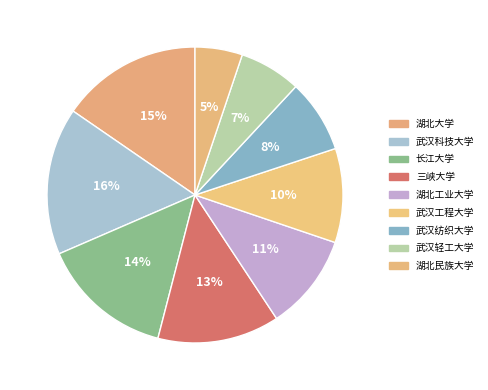

Which category has the smallest portion of the pie?

湖北民族大学